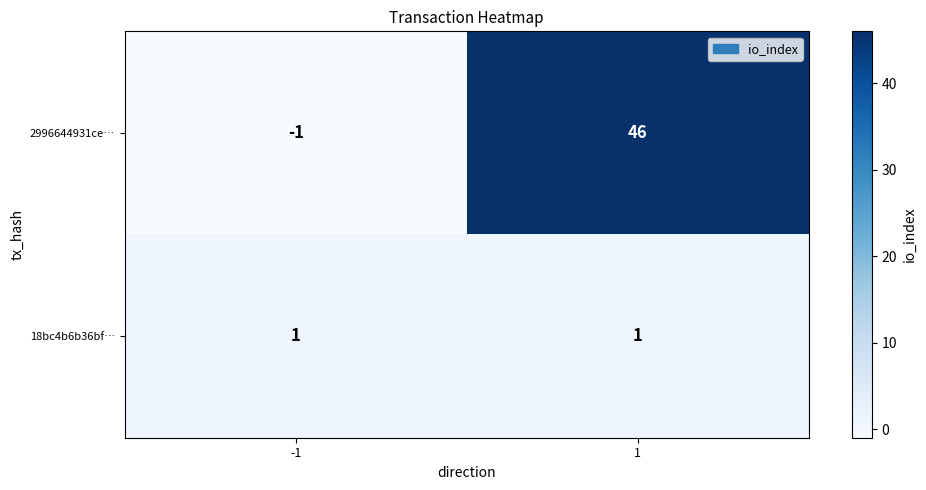

Is it true that 18bc4b6b36bf… equals 0 at -1?

False